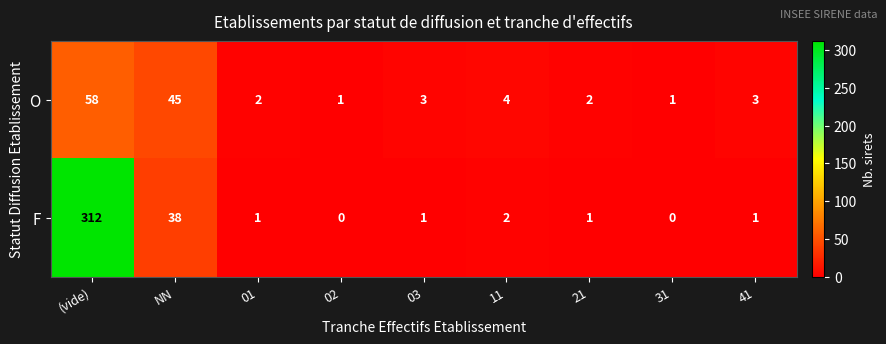

What is the total value across all series at 11?

6